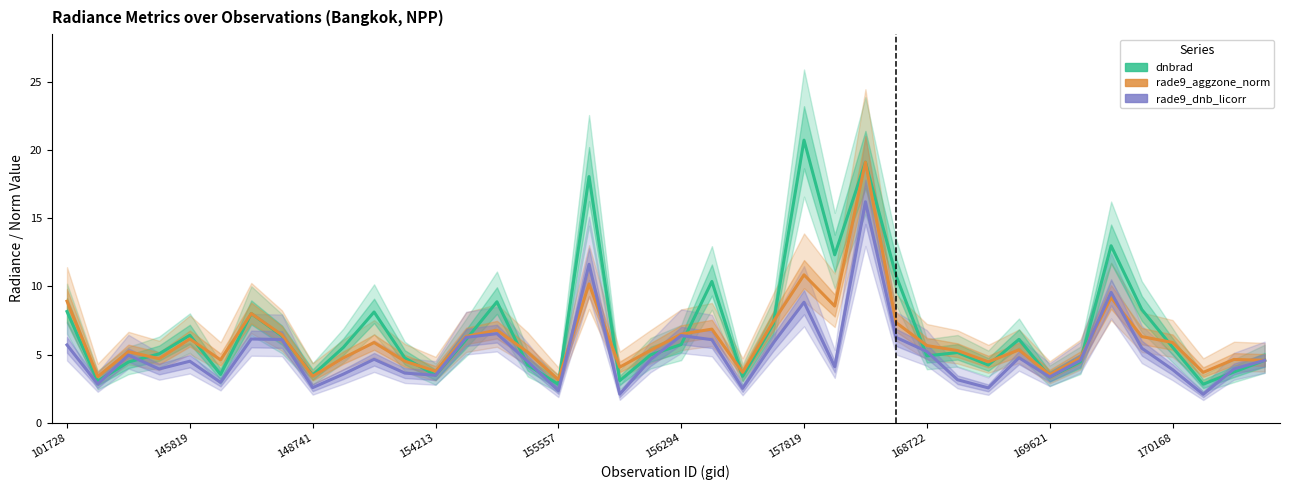

How many times do rade9_dnb_licorr and rade9_aggzone_norm cross each other?

4